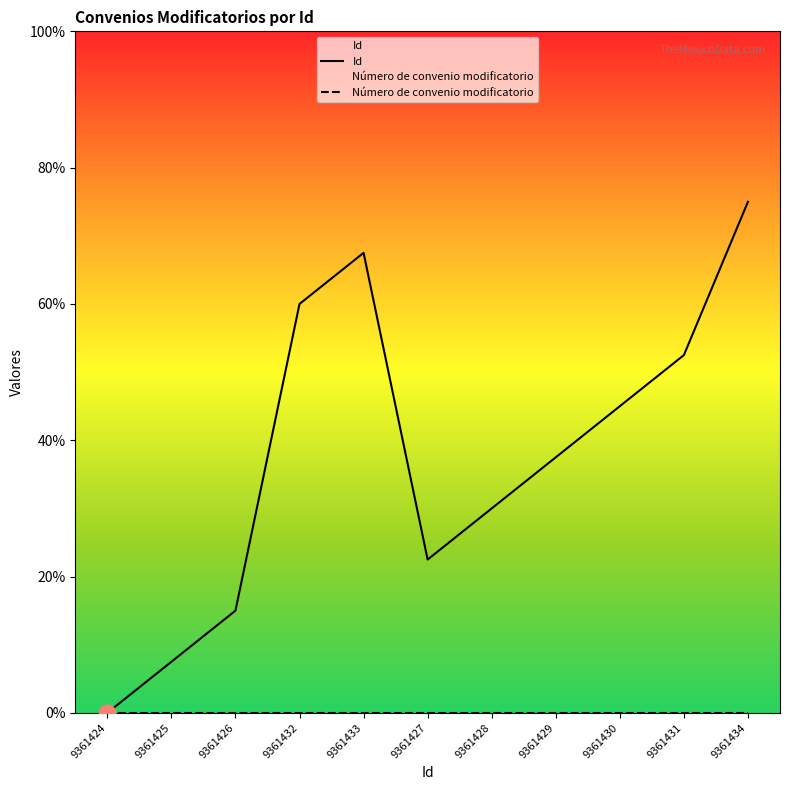

What is the label of the 2nd point from the left?

9361425